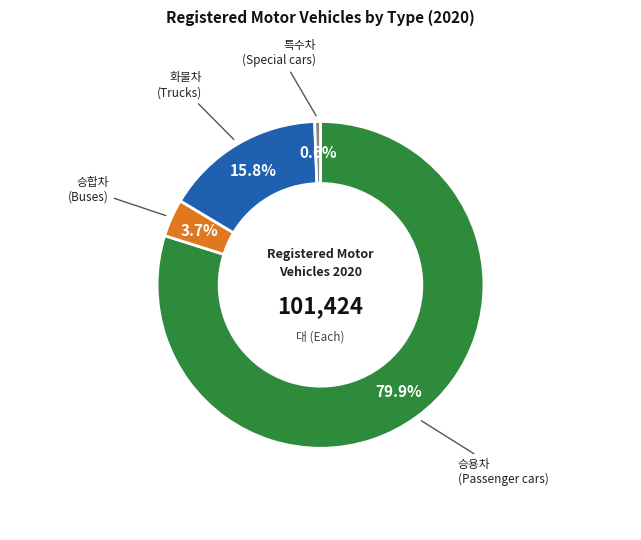

Is there a majority slice in this chart?

Yes